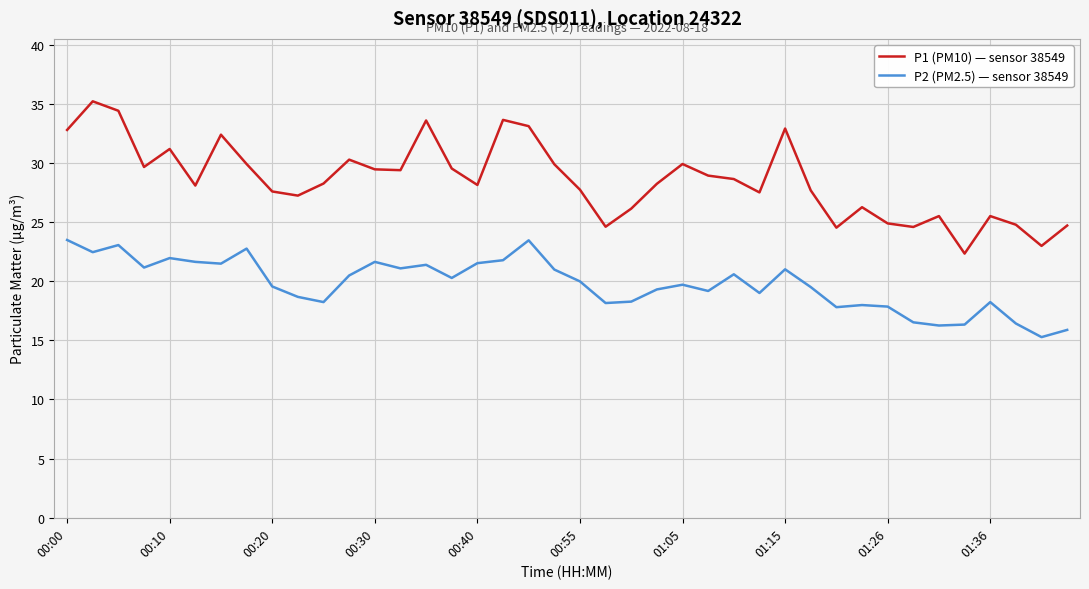

List the series in order of their peak value, lowest first.

P2 (PM2.5) — sensor 38549, P1 (PM10) — sensor 38549